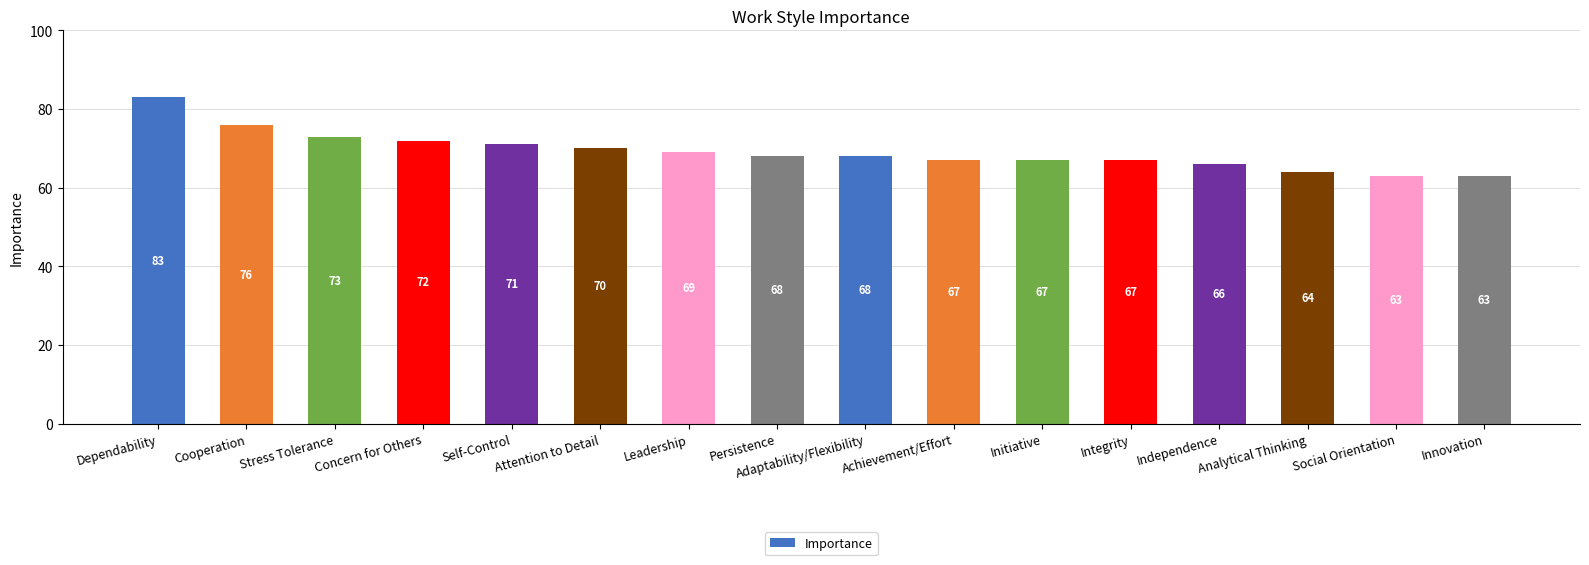

Between Self-Control and Adaptability/Flexibility, which is larger?

Self-Control